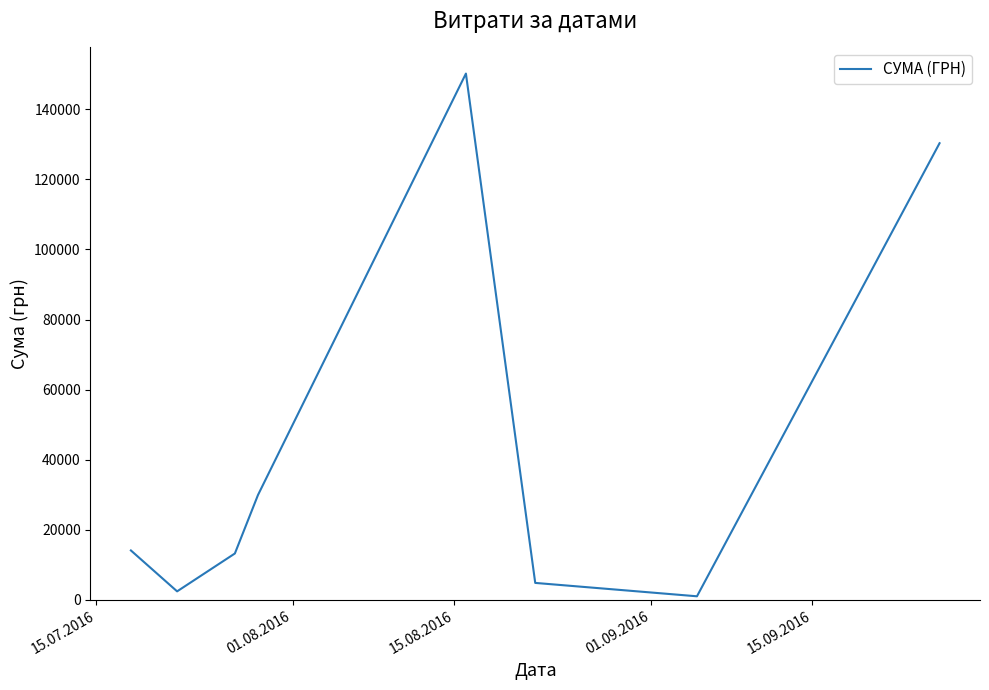

How many interior local peaks (higher than both neighbors) does the data have?

1